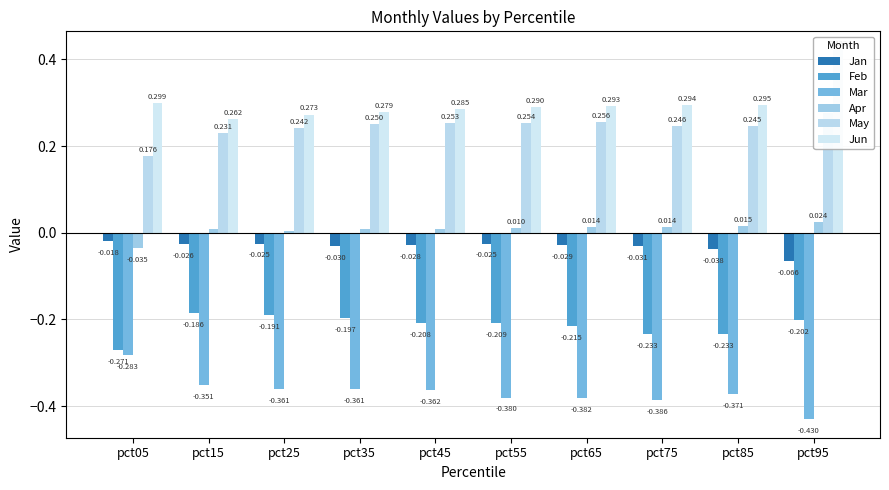

What is the total value across all series at pct55?

-0.1